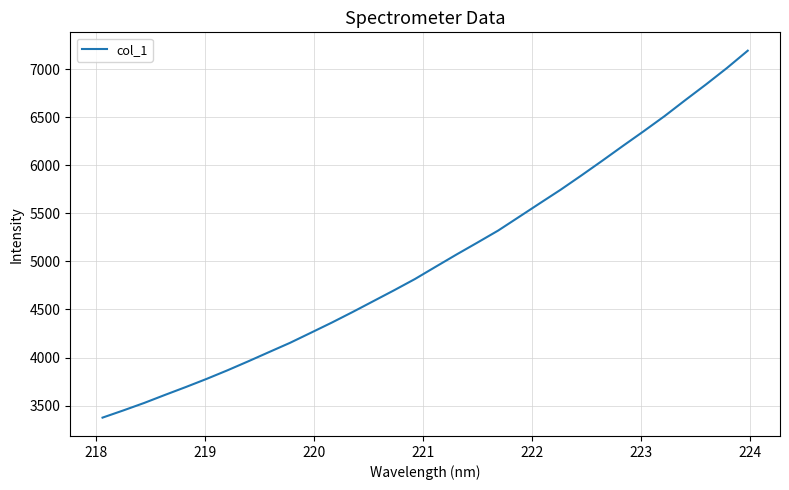

What is the smallest value displayed?

3374.0